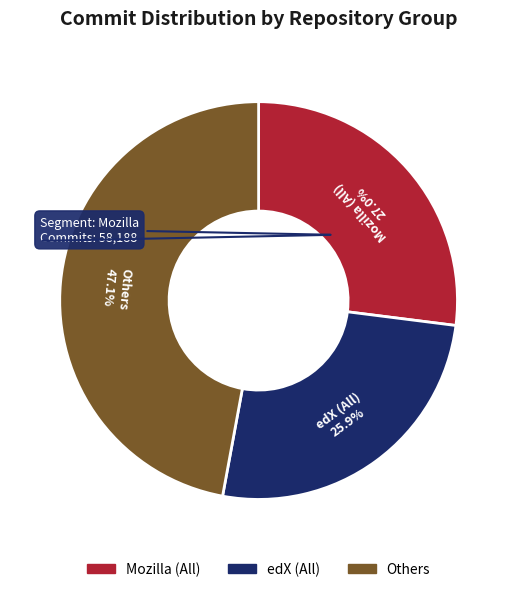

To the nearest percent, what is the difference between the largest and smallest slice percentages?

21%